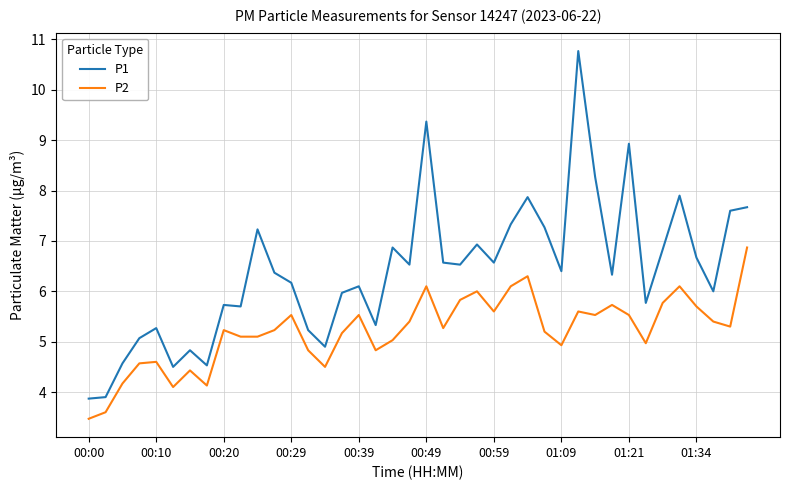

Rank the series by their maximum value, from highest to lowest.

P1, P2